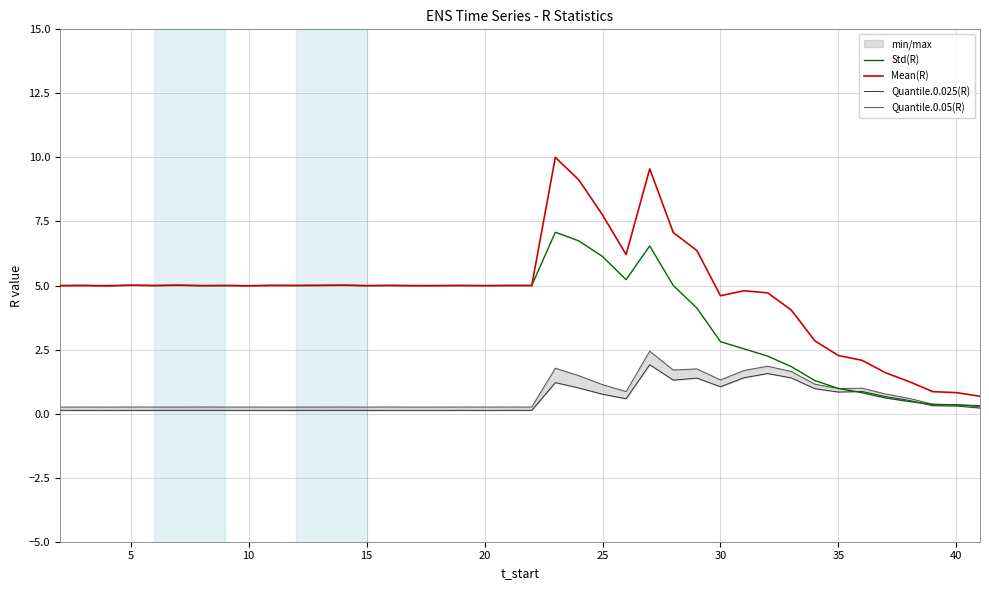

True or false: Quantile.0.05(R) and Mean(R) cross at least once.

False